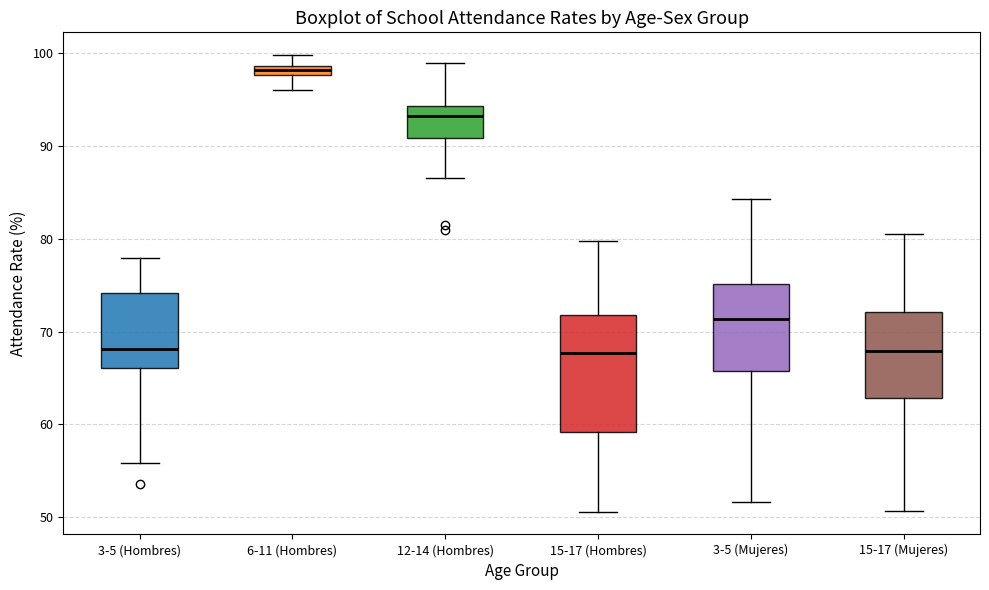

Comparing the boxes themselves (not the whiskers), which one is the tallest?

15-17 (Hombres)